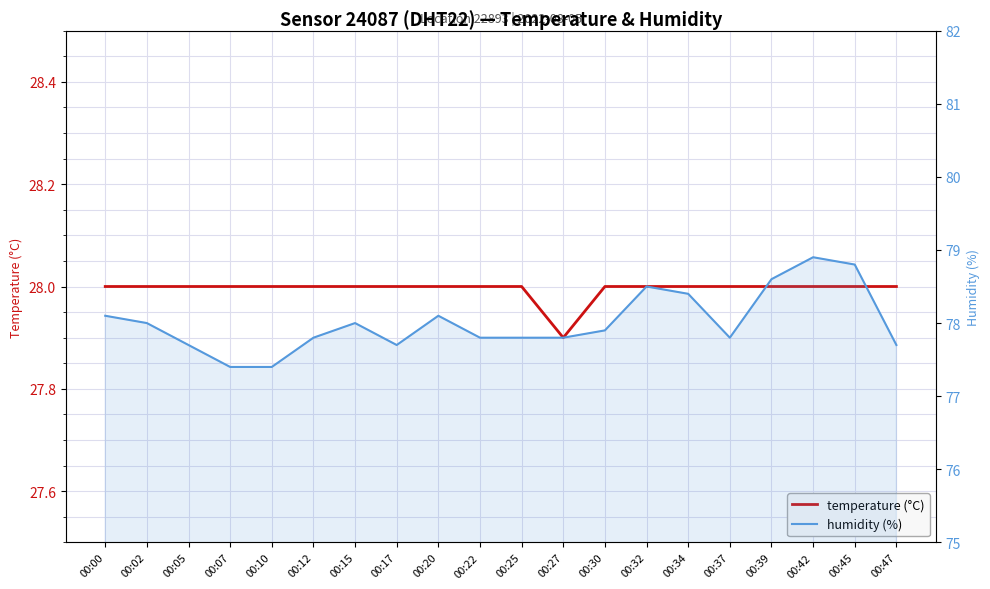

Does the chart display data point markers on the line(s)?

No